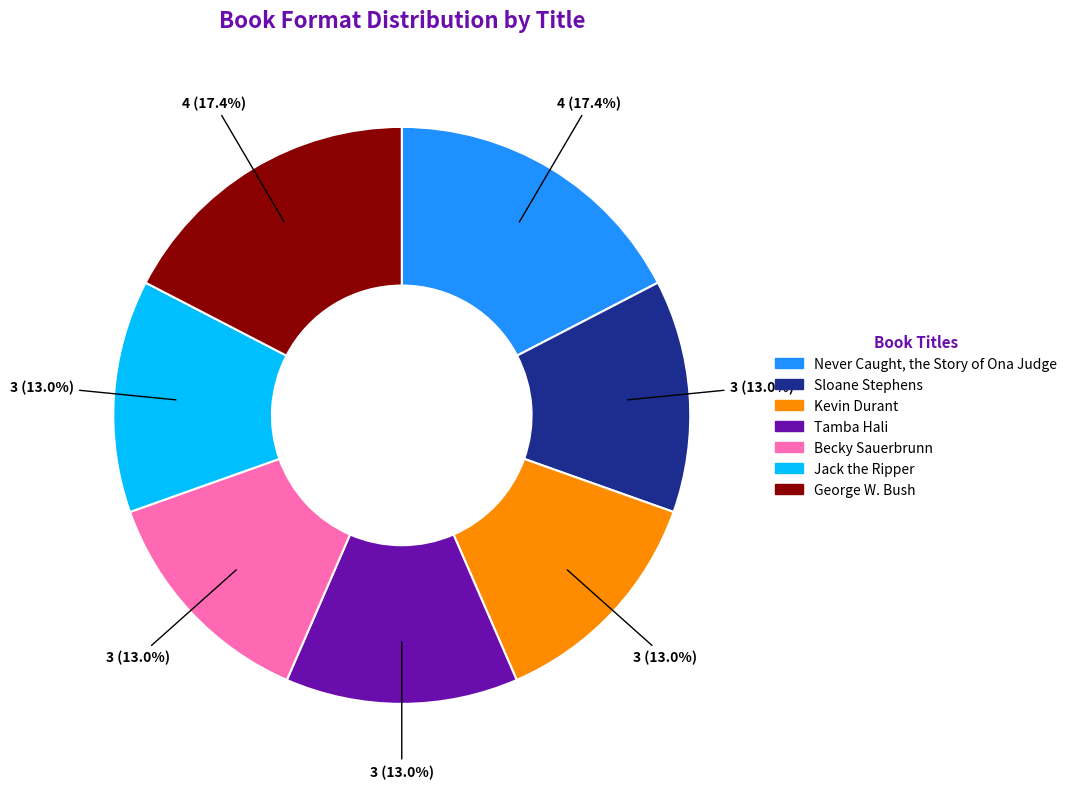

To the nearest percent, what is the combined percentage of Jack the Ripper and Sloane Stephens?

26%